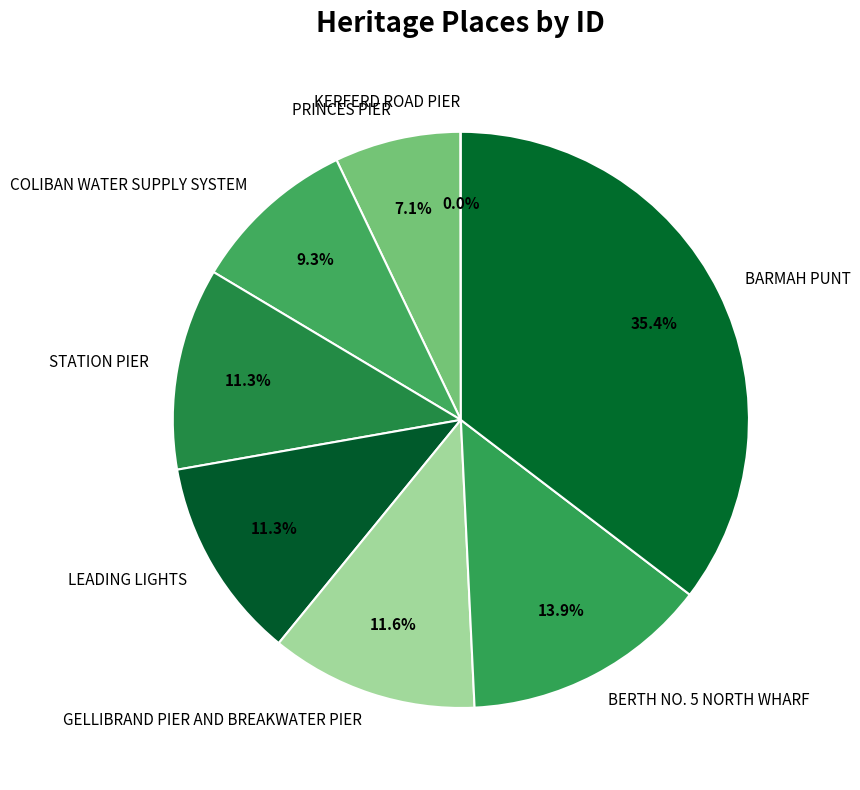

Between COLIBAN WATER SUPPLY SYSTEM and BARMAH PUNT, which is larger?

BARMAH PUNT